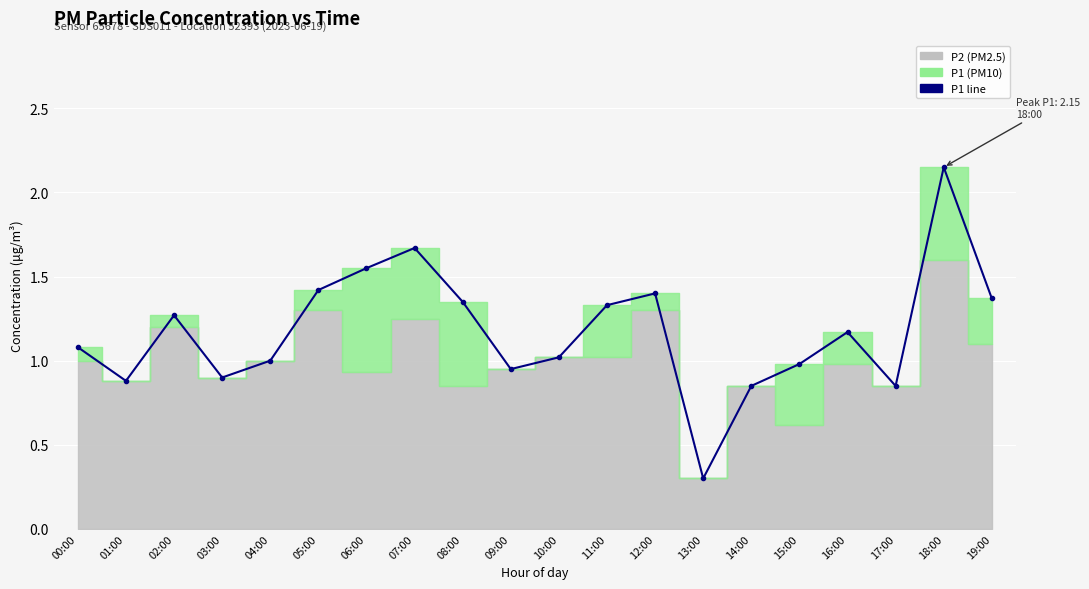

What is the smallest value displayed?

0.3